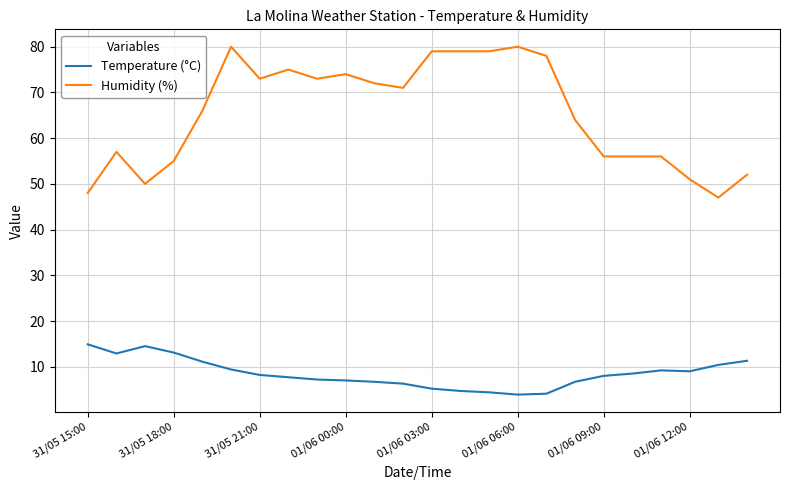

True or false: Temperature (°C) and Humidity (%) intersect in this chart.

False